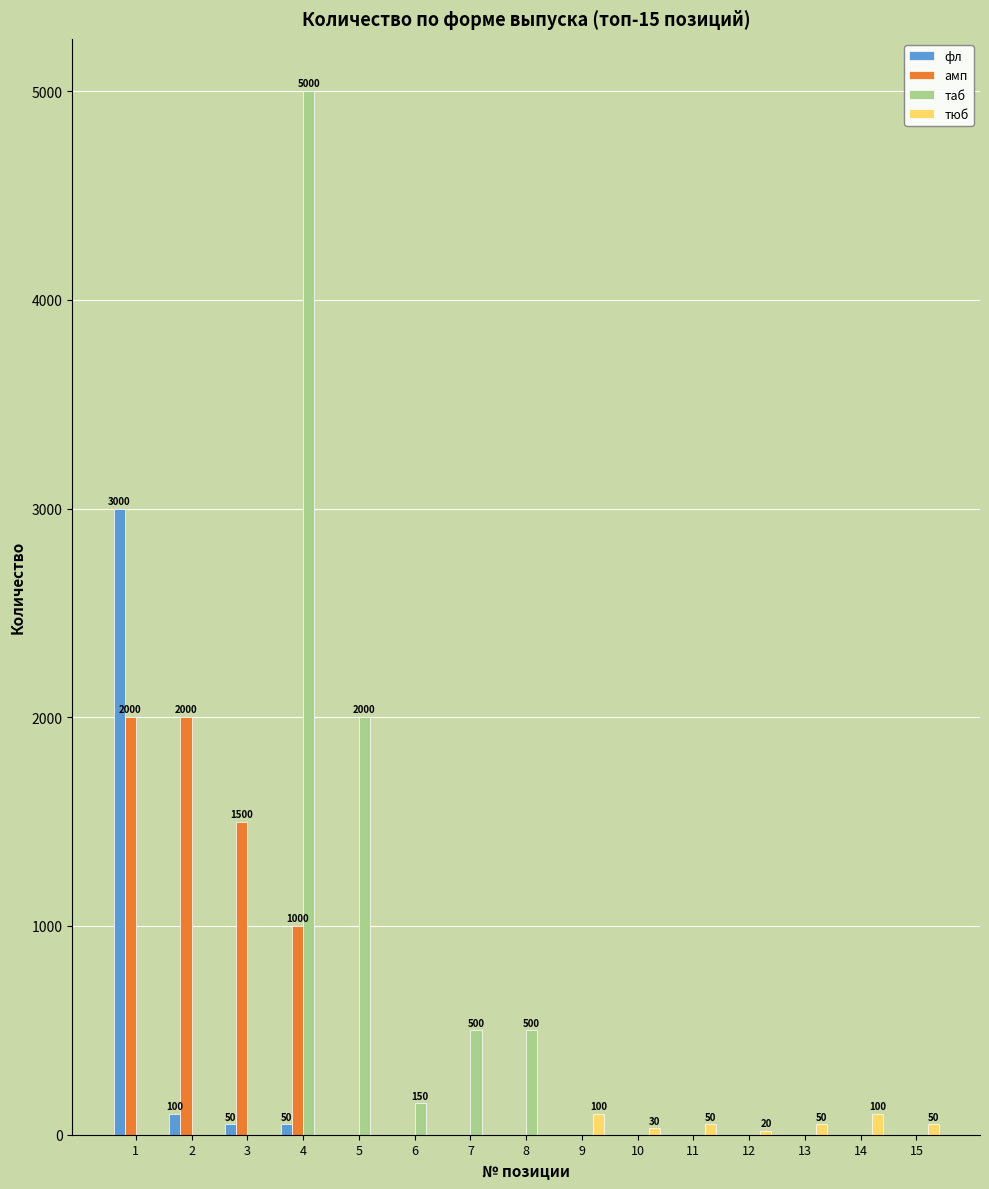

The амп series shows 0 at 8. True or false?

True